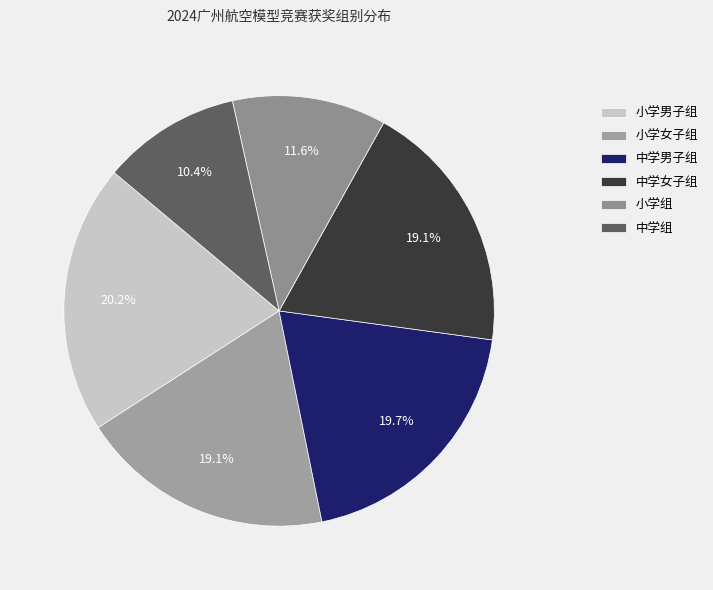

To the nearest percent, what is the average slice percentage?

17%